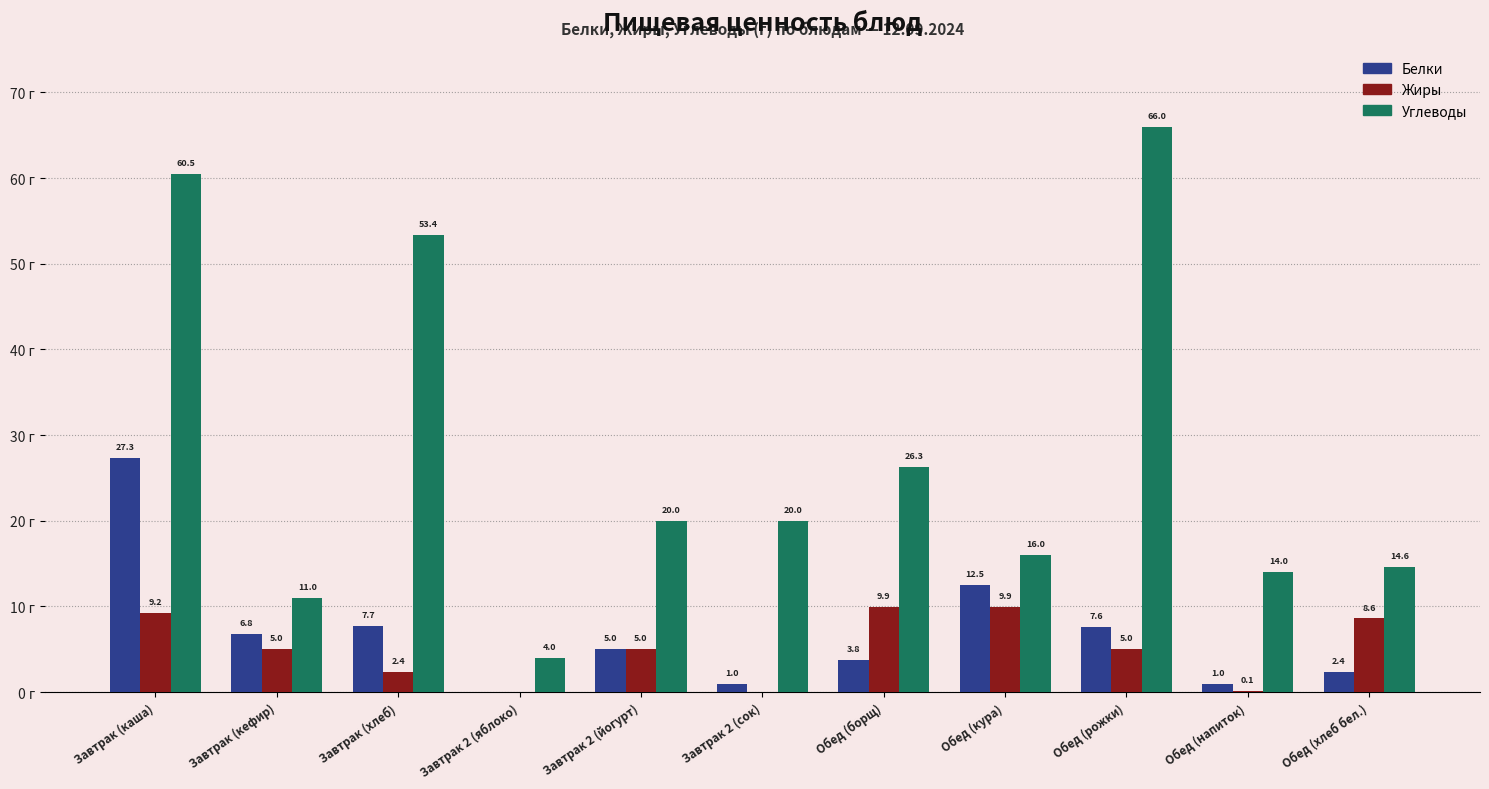

Is the value of Жиры at Обед (борщ) greater than the value of Белки at Обед (борщ)?

Yes